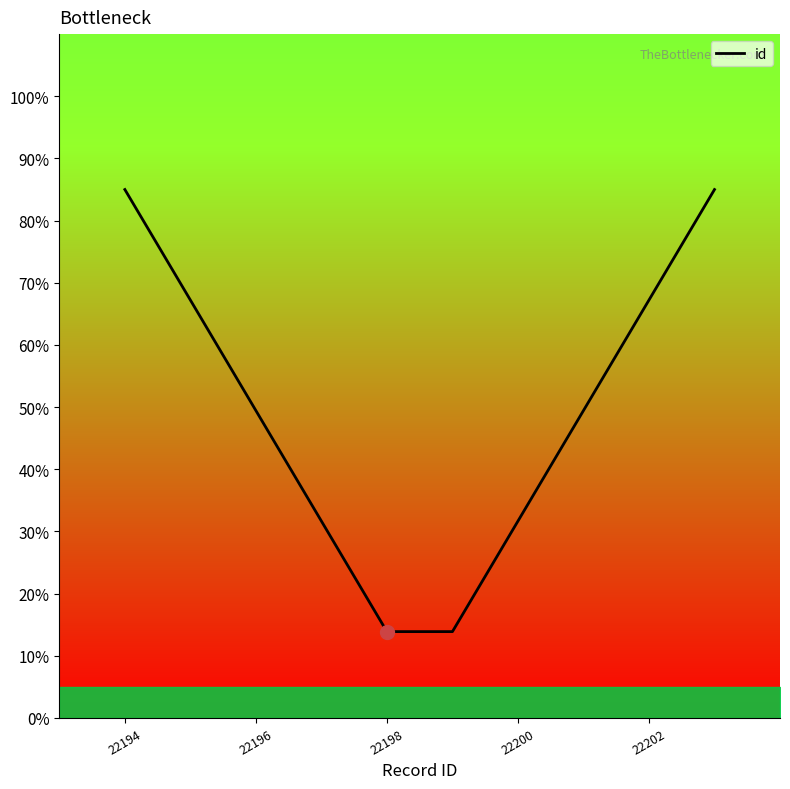

What is the maximum value shown in the chart?

85.0